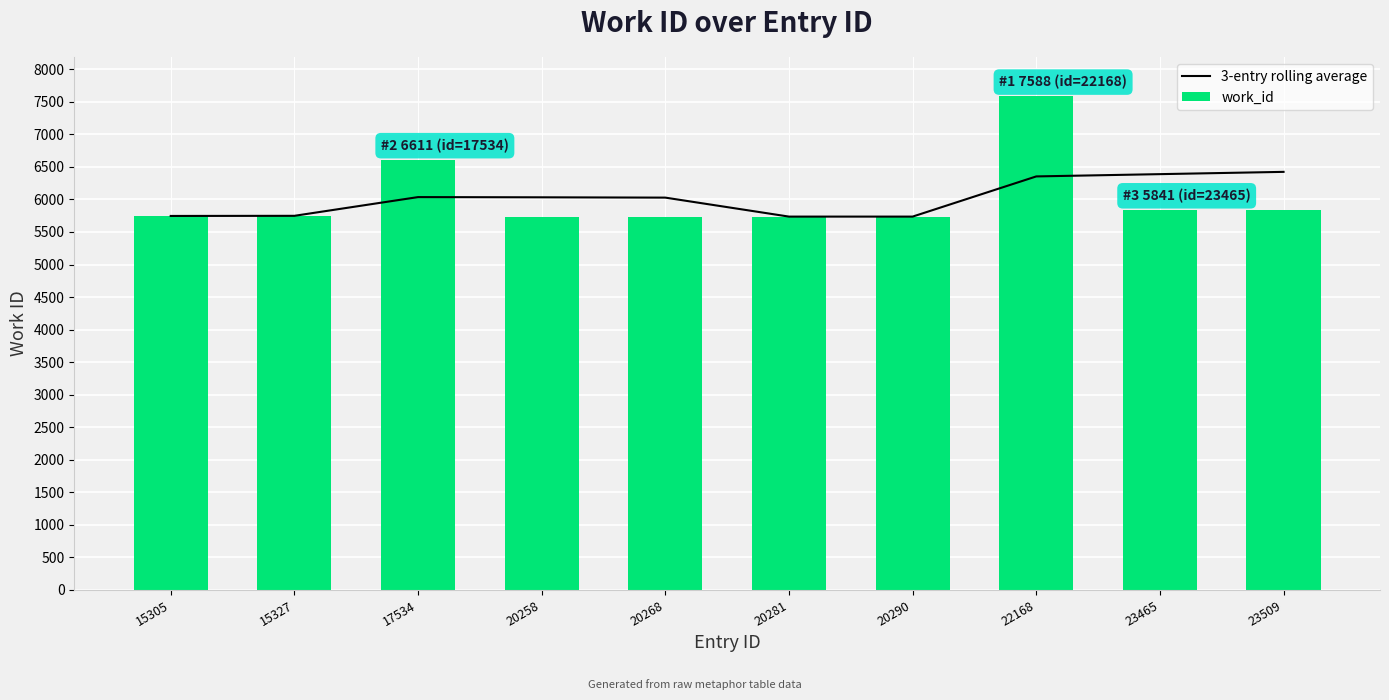

How many groups of bars are there?

10